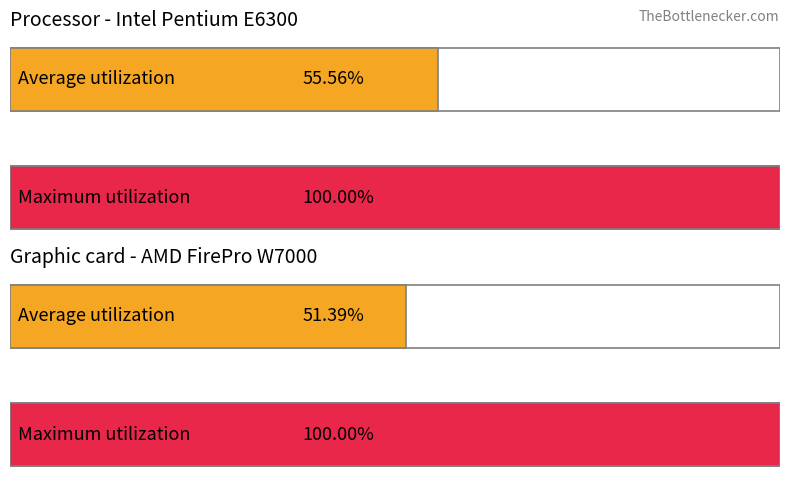

Between 3 and 1, which is larger?

3